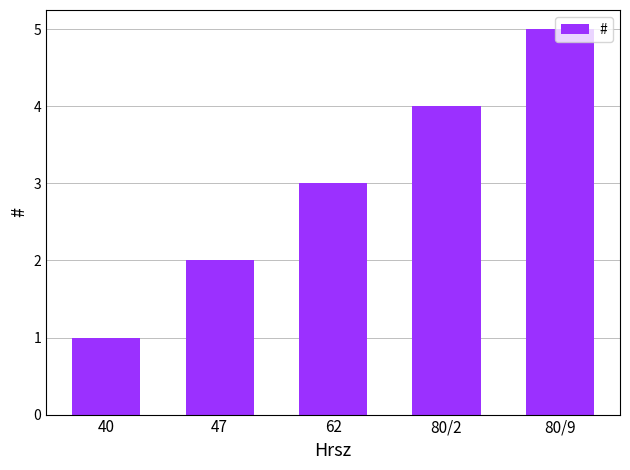

Is it true that the value at 47 is 2?

True